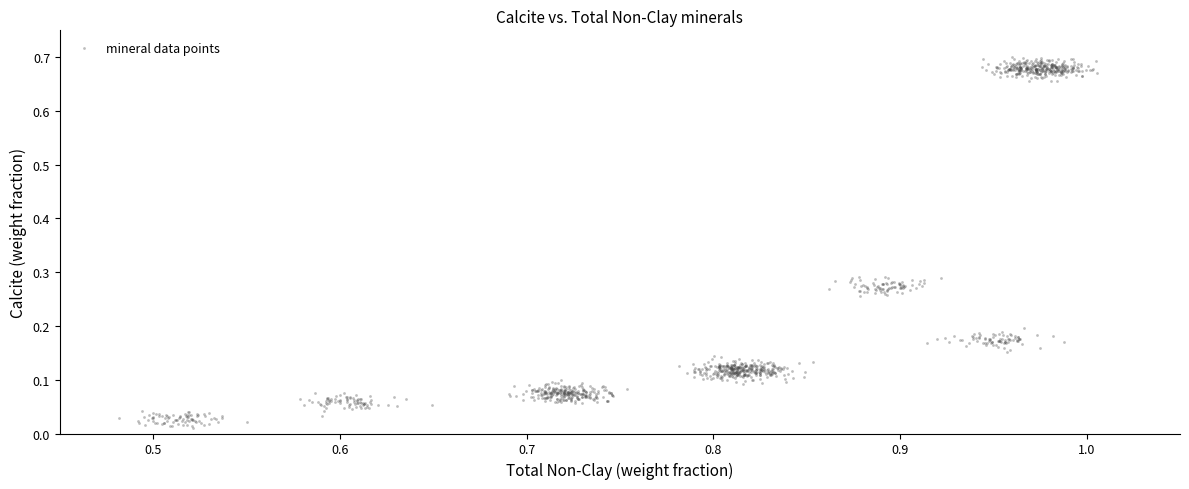

What is the range of X values (max minus min)?

0.5